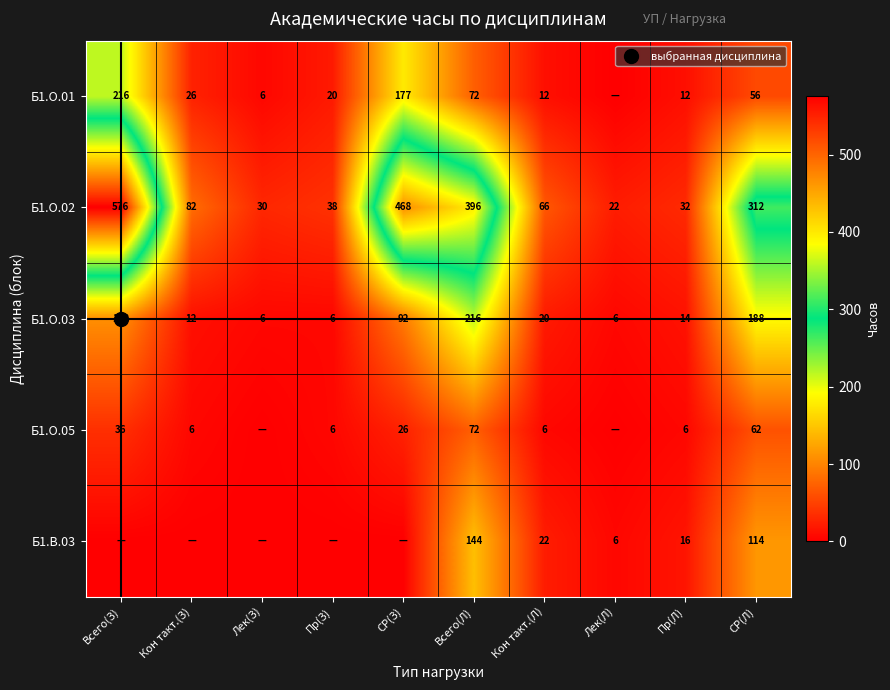

The Б1.О.01 series shows -132 at Лек(Л). True or false?

False